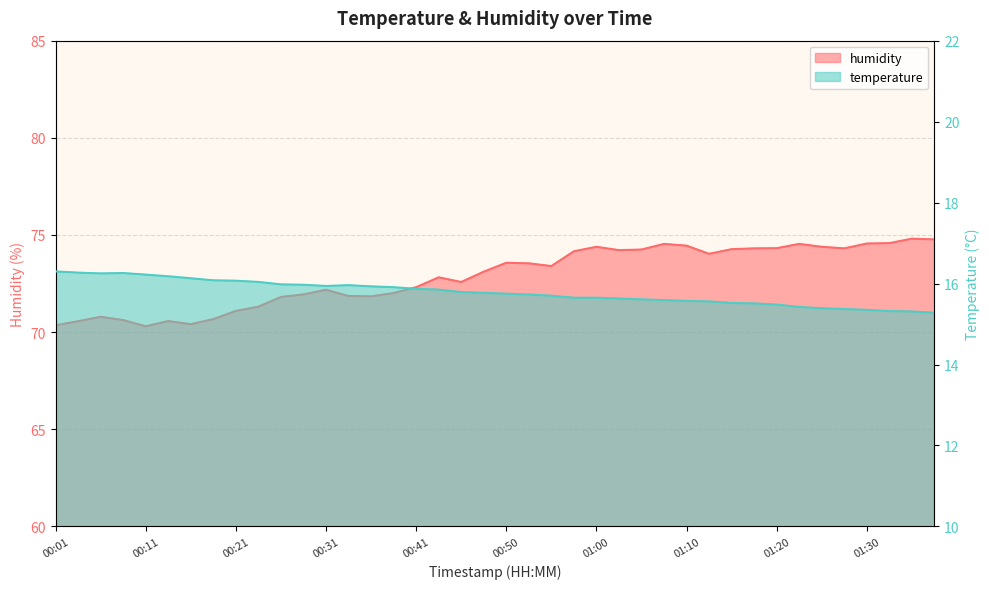

What is the average value of the humidity series?

72.9